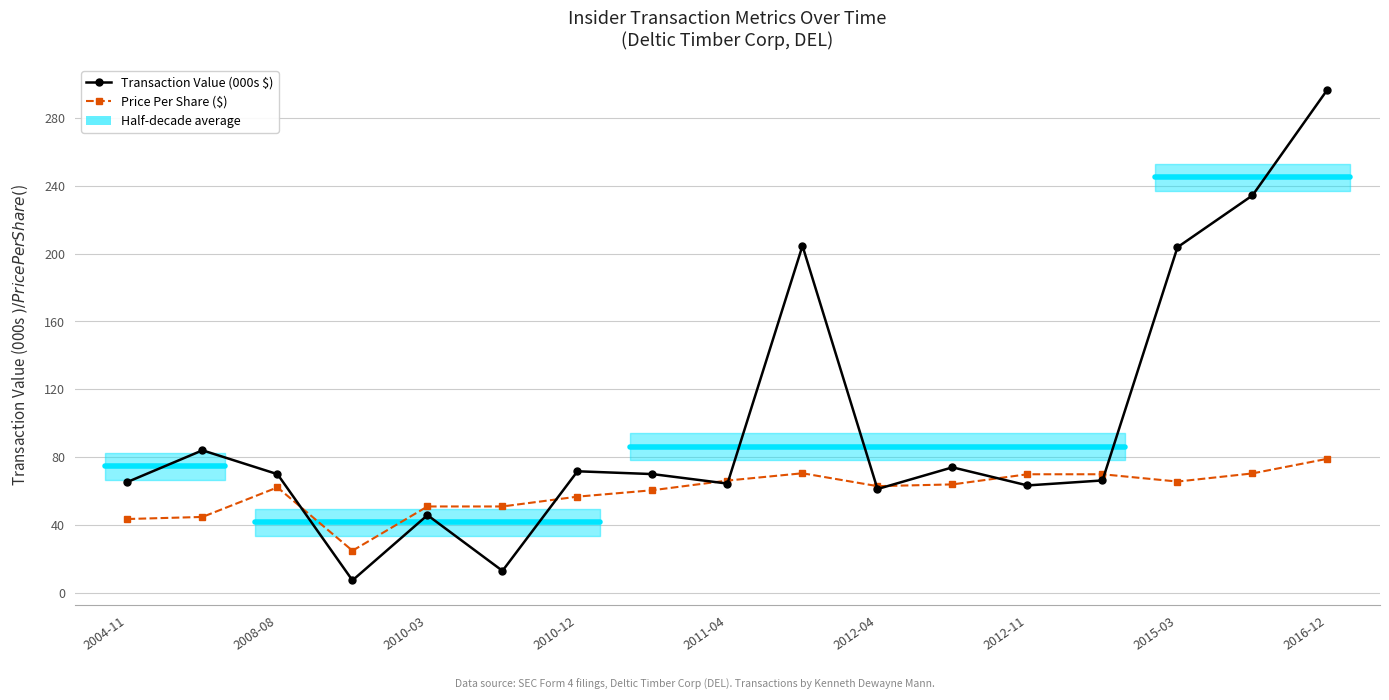

Which series changed the most between 2010-12 and 16?

Transaction Value (000s $)